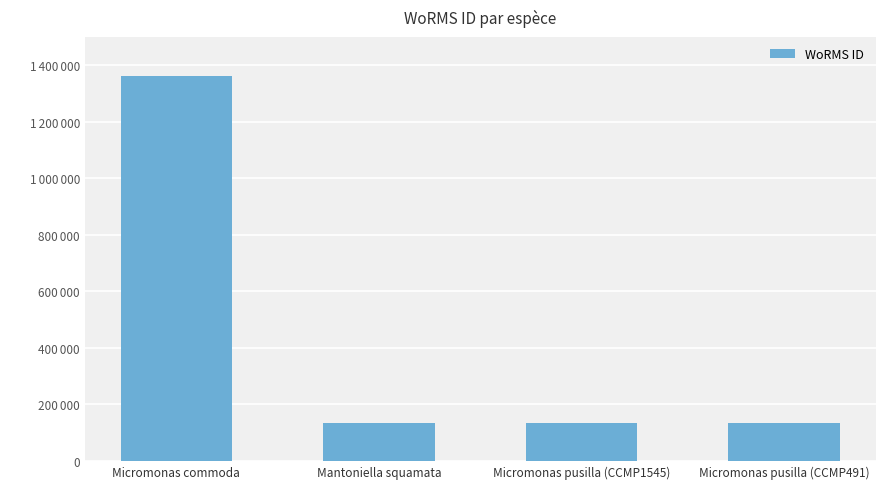

Which has a higher value, Mantoniella squamata or Micromonas pusilla (CCMP491)?

Micromonas pusilla (CCMP491)